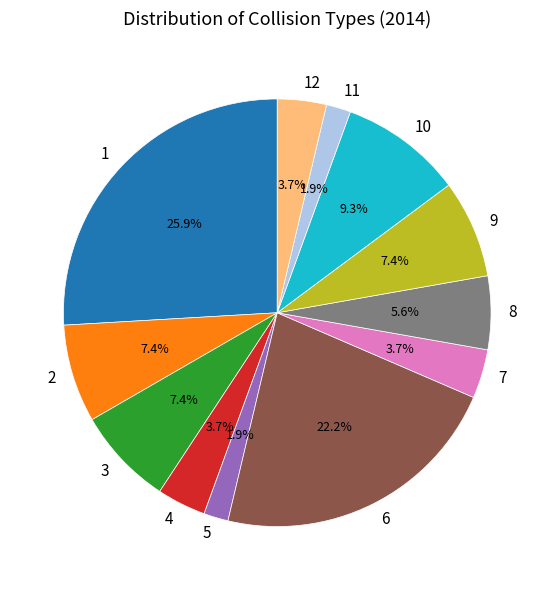

Is there a majority slice in this chart?

No